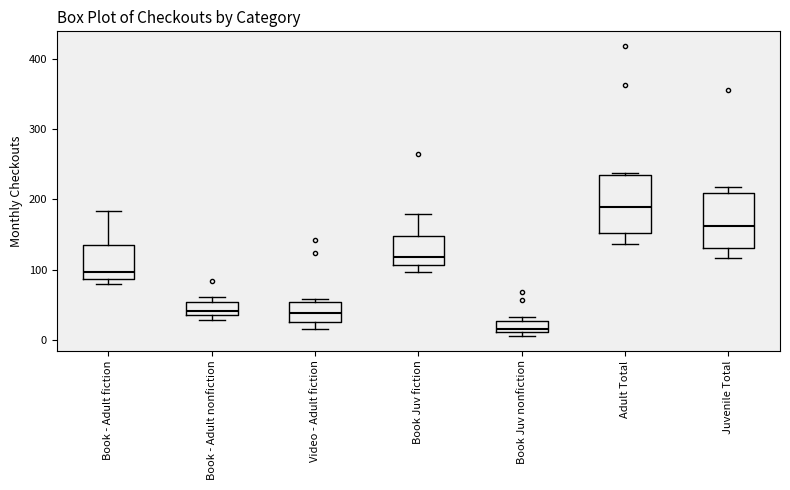

Which box has the lowest median line?

Book Juv nonfiction